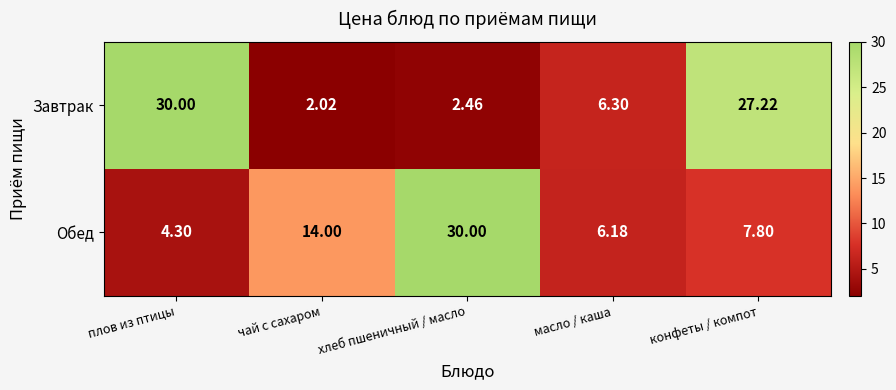

Which category has the highest value in the Обед series?

хлеб пшеничный / масло